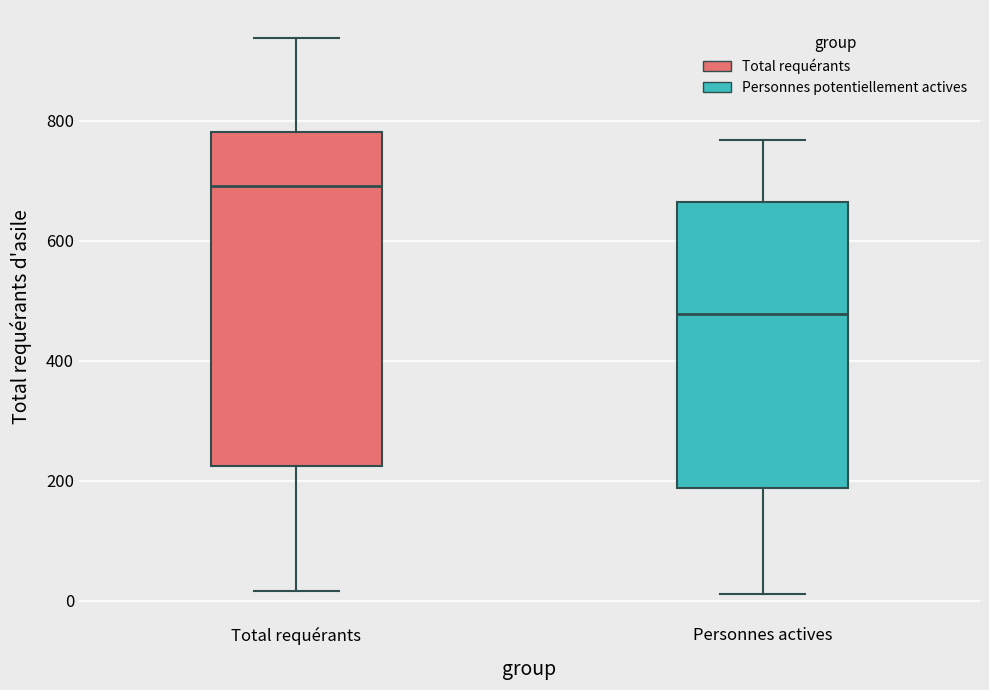

Where is the upper edge of the box for Total requérants on the y-axis? The values are not printed on the chart, so give them approximately, as read against the axis.

780